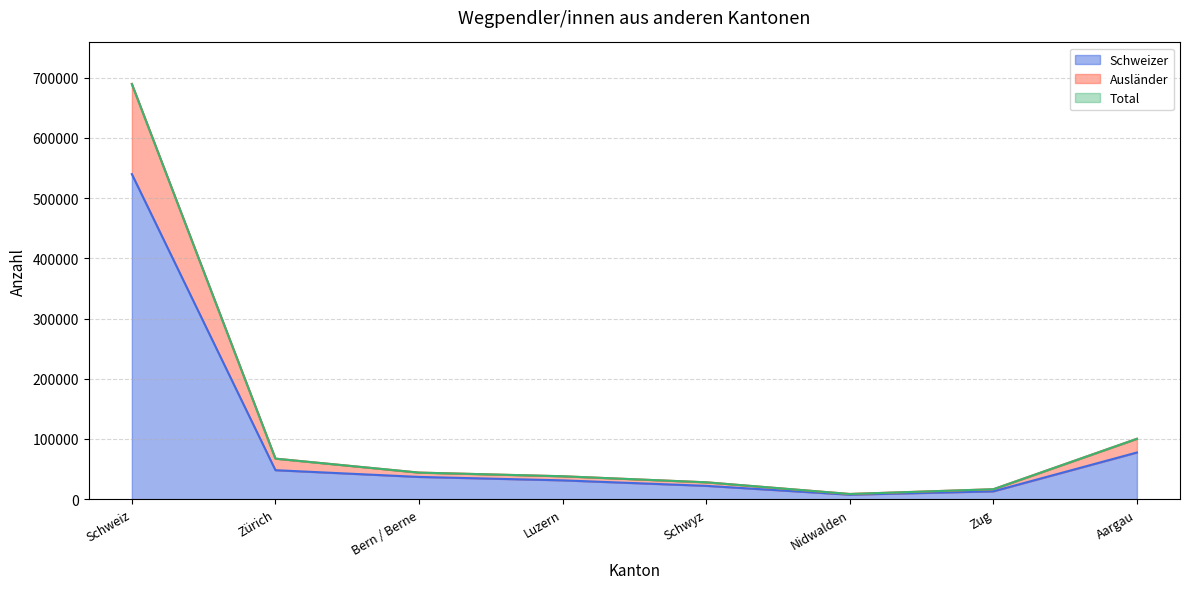

What are all the series names shown in the legend?

Schweizer, Ausländer, Total